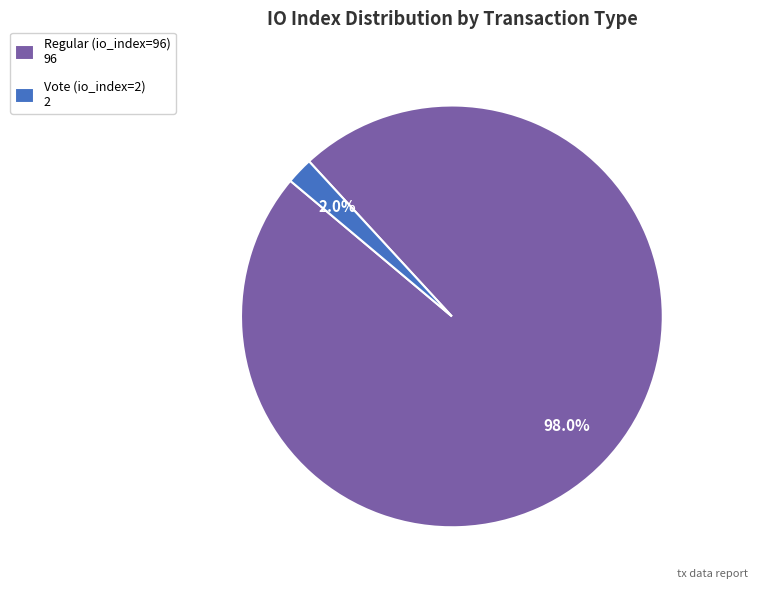

Between Regular (io_index=96) 96 and Vote (io_index=2) 2, which is larger?

Regular (io_index=96) 96